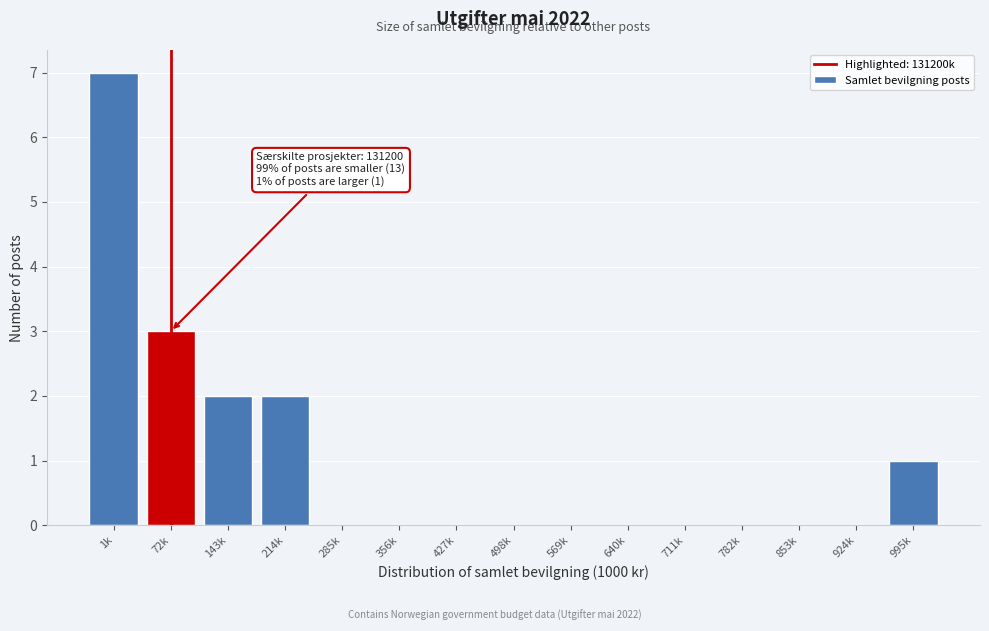

Reading left to right, transcribe all the data shown in this chart.

1k=7	72k=3	143k=2	214k=2	285k=0	356k=0	427k=0	498k=0	569k=0	640k=0	711k=0	782k=0	853k=0	924k=0	995k=1